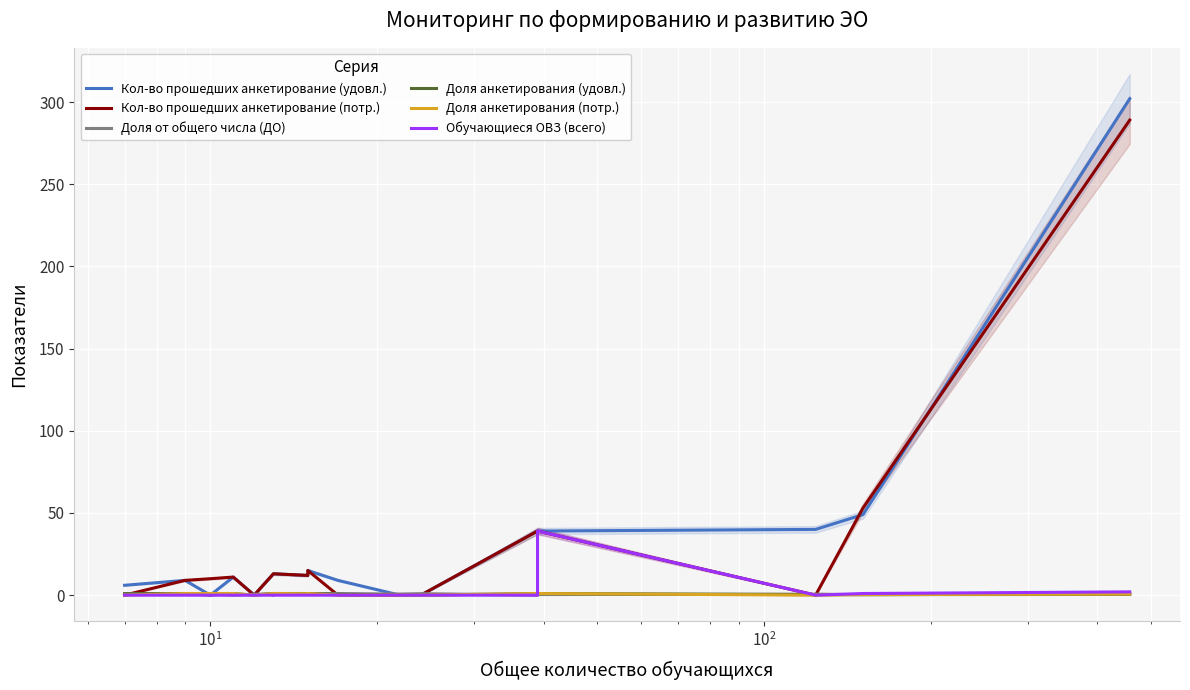

Is it true that Кол-во прошедших анкетирование (потр.) equals 134.2 at 12?

False